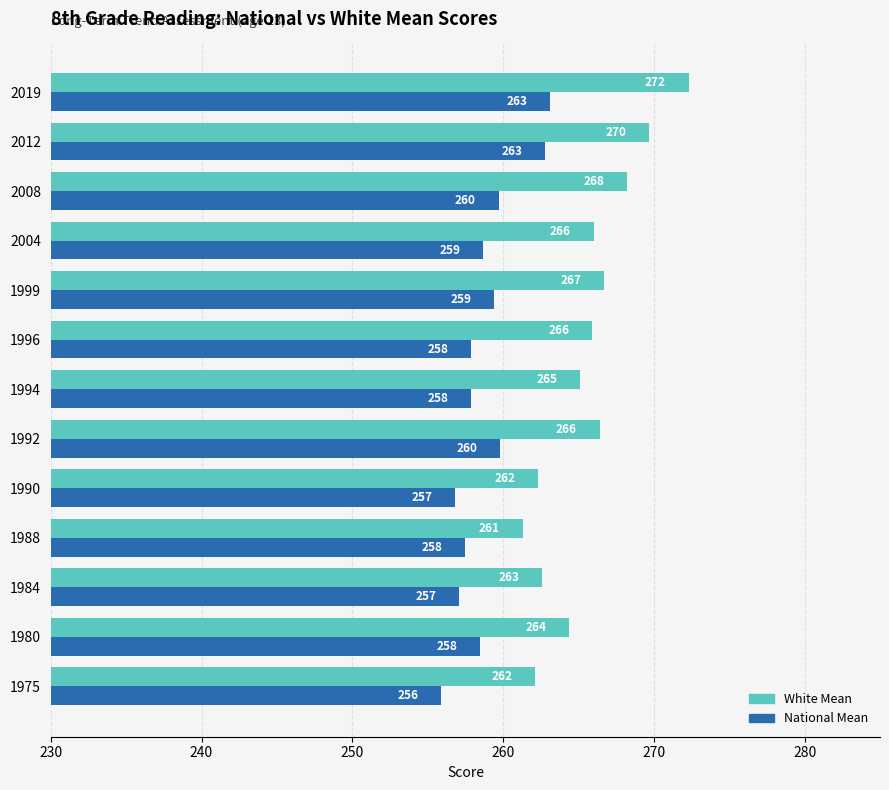

What is the difference between the second highest and second lowest values in the White Mean series?

7.6